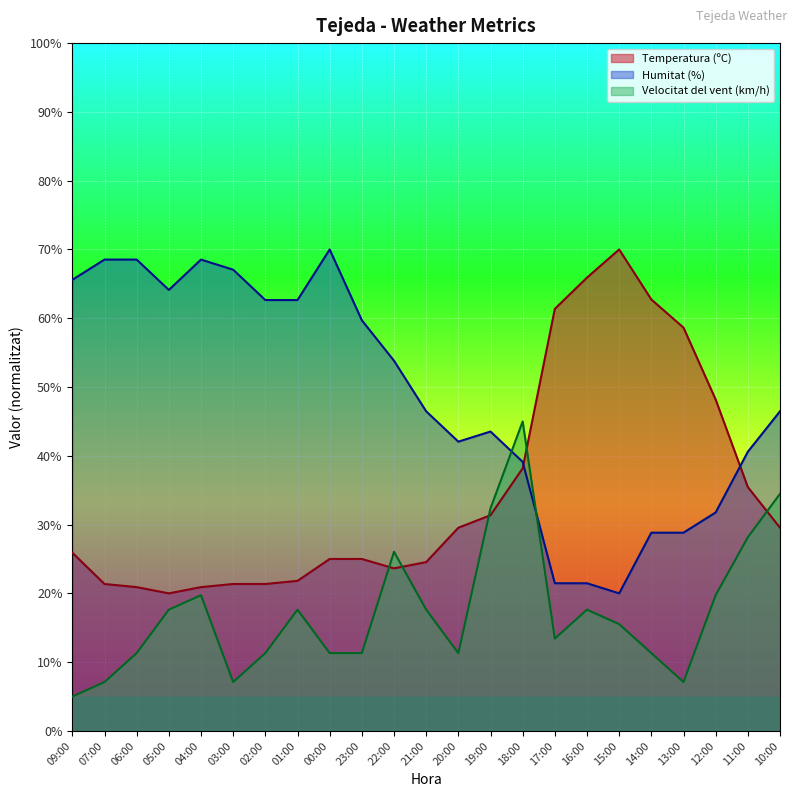

Which category has the highest value in the Velocitat del vent (km/h) series?

18:00